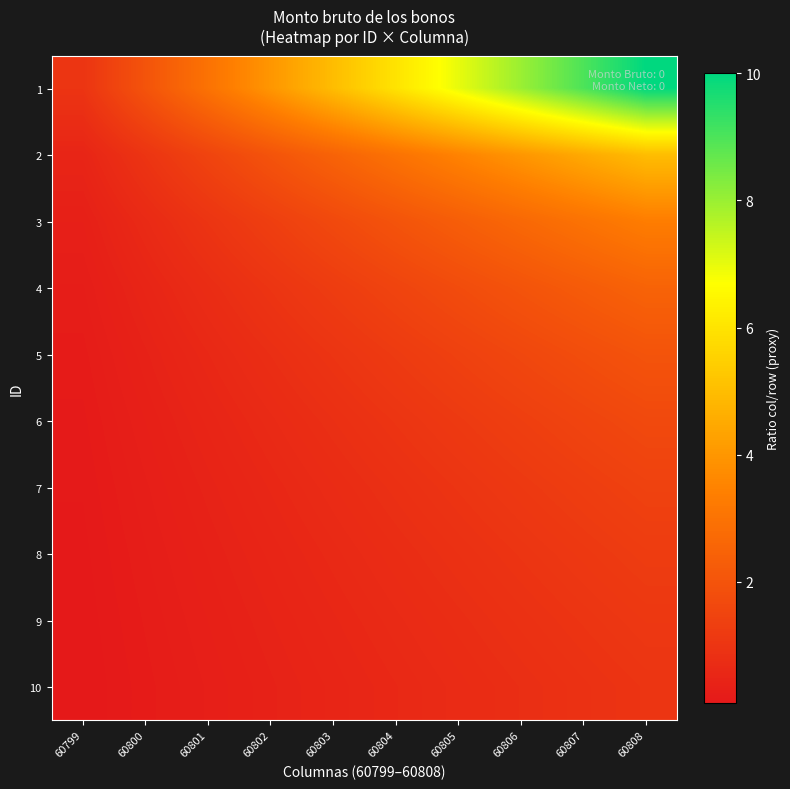

Reading left to right, what are all the values shown in this chart?

1: 60799=1.0	60800=2.0	60801=3.0	60802=4.0	60803=5.0	60804=6.0	60805=7.0	60806=8.0	60807=9.0	60808=10.0
2: 60799=0.5	60800=1.0	60801=1.5	60802=2.0	60803=2.5	60804=3.0	60805=3.5	60806=4.0	60807=4.5	60808=5.0
3: 60799=0.3	60800=0.7	60801=1.0	60802=1.3	60803=1.7	60804=2.0	60805=2.3	60806=2.7	60807=3.0	60808=3.3
4: 60799=0.2	60800=0.5	60801=0.8	60802=1.0	60803=1.2	60804=1.5	60805=1.8	60806=2.0	60807=2.2	60808=2.5
5: 60799=0.2	60800=0.4	60801=0.6	60802=0.8	60803=1.0	60804=1.2	60805=1.4	60806=1.6	60807=1.8	60808=2.0
6: 60799=0.2	60800=0.3	60801=0.5	60802=0.7	60803=0.8	60804=1.0	60805=1.2	60806=1.3	60807=1.5	60808=1.7
7: 60799=0.1	60800=0.3	60801=0.4	60802=0.6	60803=0.7	60804=0.9	60805=1.0	60806=1.1	60807=1.3	60808=1.4
8: 60799=0.1	60800=0.2	60801=0.4	60802=0.5	60803=0.6	60804=0.8	60805=0.9	60806=1.0	60807=1.1	60808=1.2
9: 60799=0.1	60800=0.2	60801=0.3	60802=0.4	60803=0.6	60804=0.7	60805=0.8	60806=0.9	60807=1.0	60808=1.1
10: 60799=0.1	60800=0.2	60801=0.3	60802=0.4	60803=0.5	60804=0.6	60805=0.7	60806=0.8	60807=0.9	60808=1.0